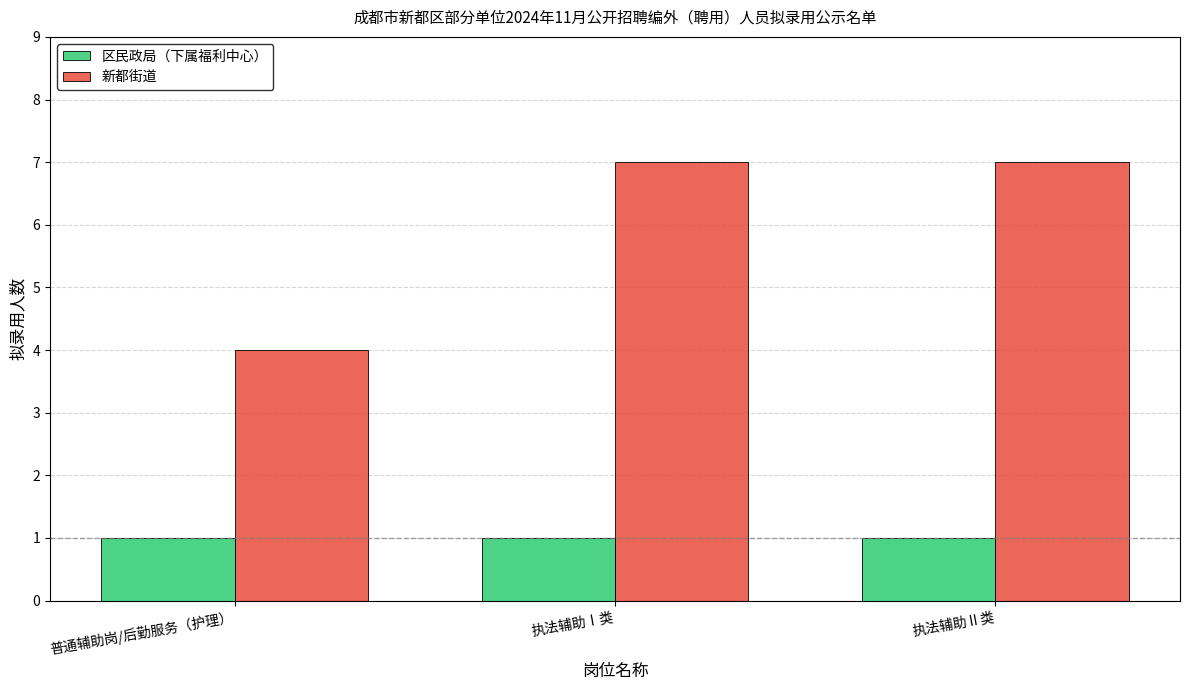

Which series has the largest range (max minus min)?

新都街道